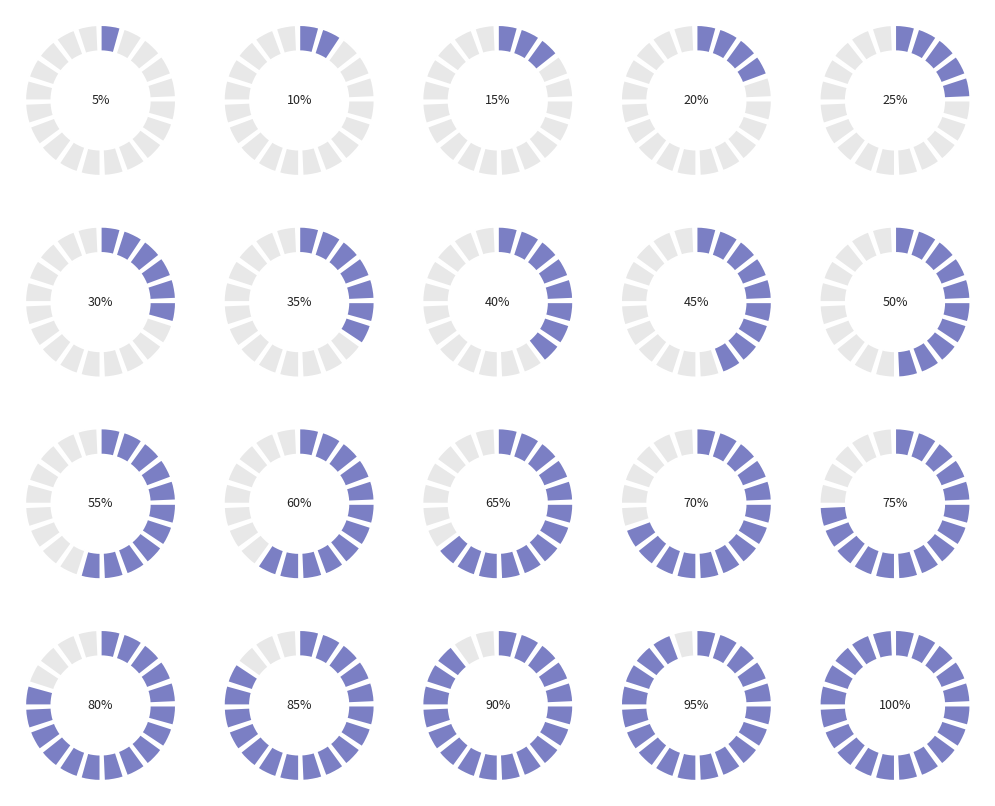

Between 17 and 0, which is larger?

17